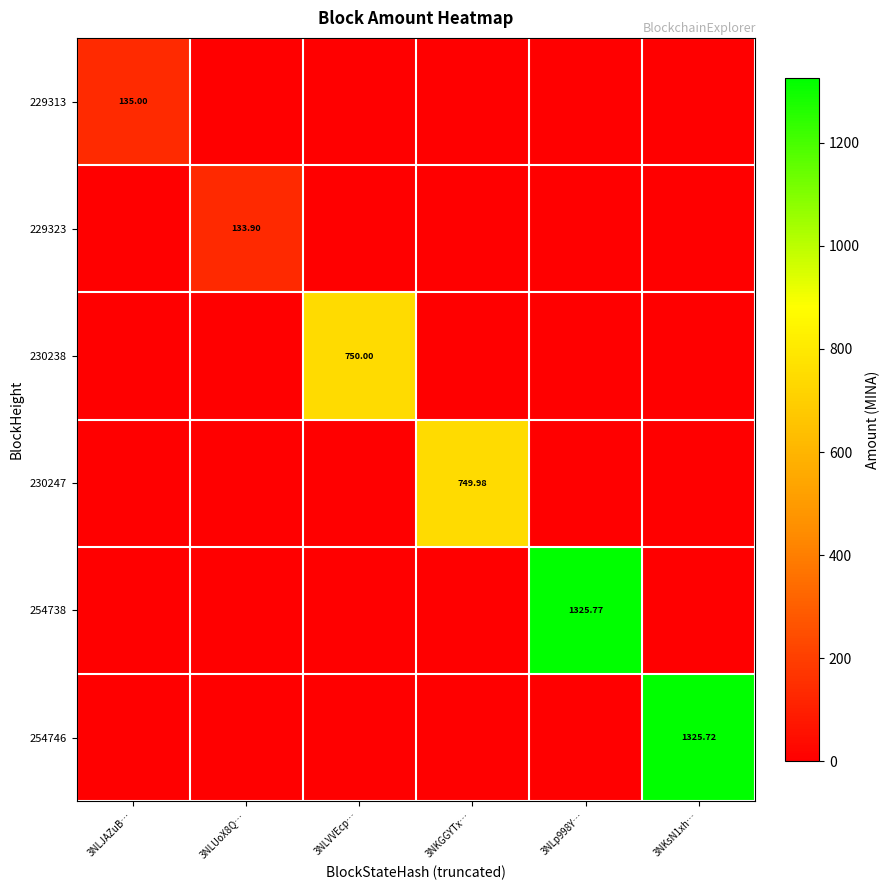

What is the difference between the 230247 values at 3NLVVEcp… and 3NKGGYTx…?

750.0